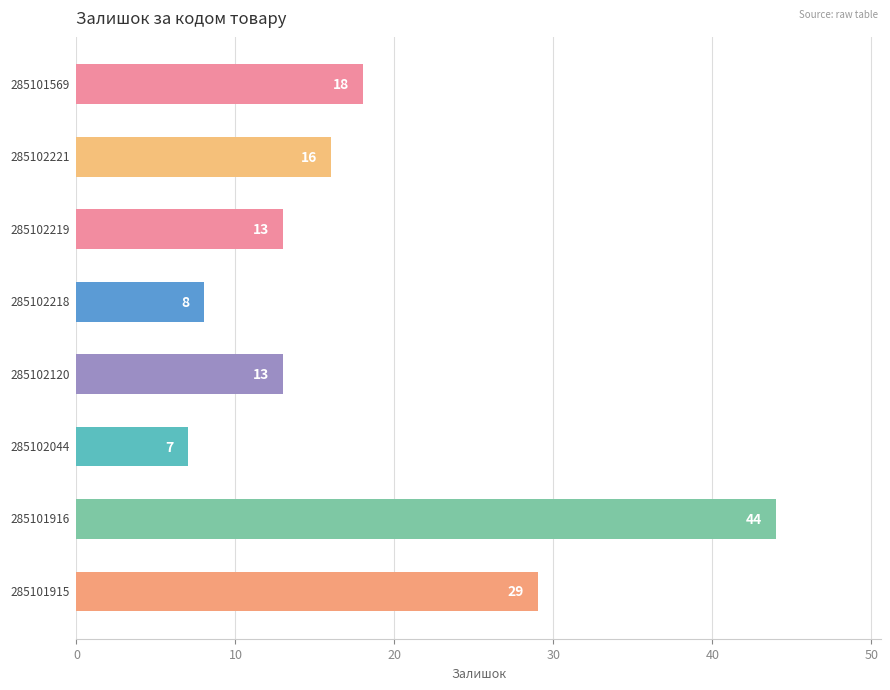

Reading bottom to top, extract all data points from this chart.

29	44	7	13	8	13	16	18